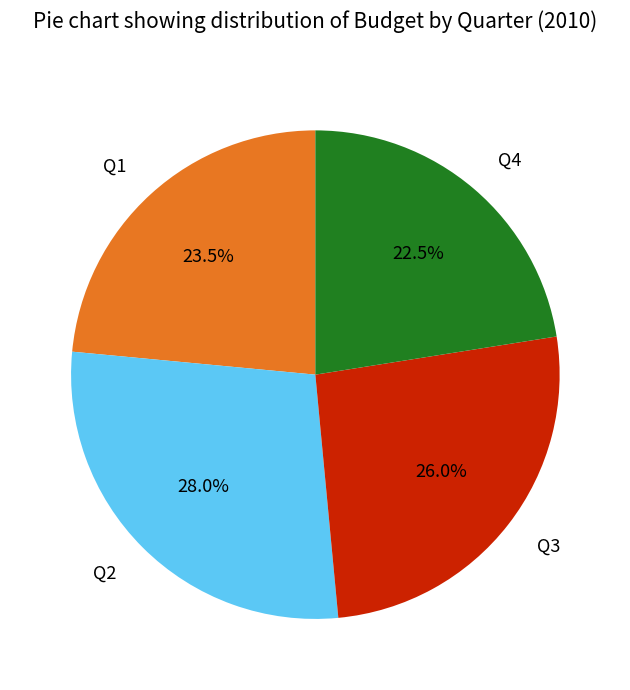

The Q3 slice represents 26% of the pie. True or false?

True